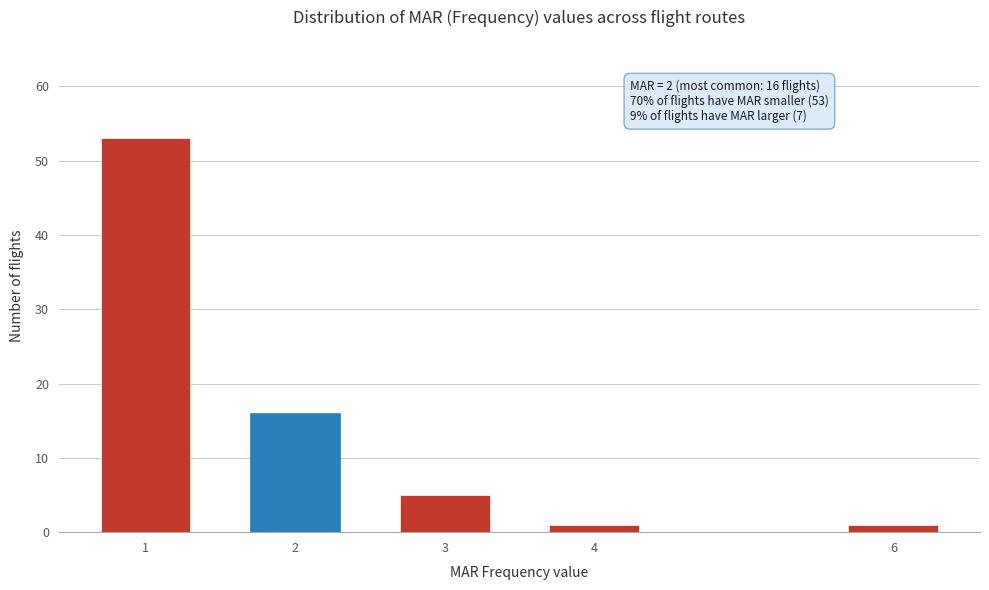

Reading left to right, what are all the values shown in this chart?

53	16	5	1	1